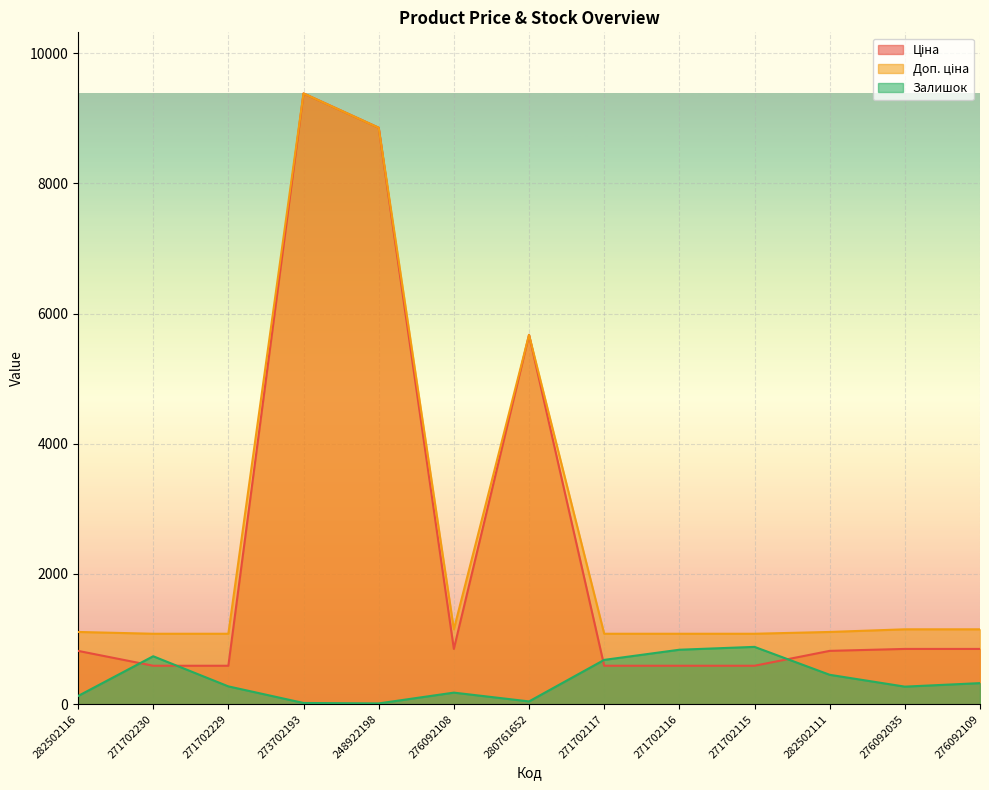

Reading right to left, extract all data points from this chart.

Ціна: 848.4	848.4	818.5	589.9	589.9	589.9	5673.8	848.4	8856.7	9384.0	589.9	589.9	818.5
Доп. ціна: 1149.7	1149.7	1109.2	1081.7	1081.7	1081.7	5673.8	1149.7	8856.7	9384.0	1081.7	1081.7	1109.2
Залишок: 323.0	269.0	451.0	880.0	836.0	680.0	42.0	177.0	11.0	18.0	273.0	736.0	125.0